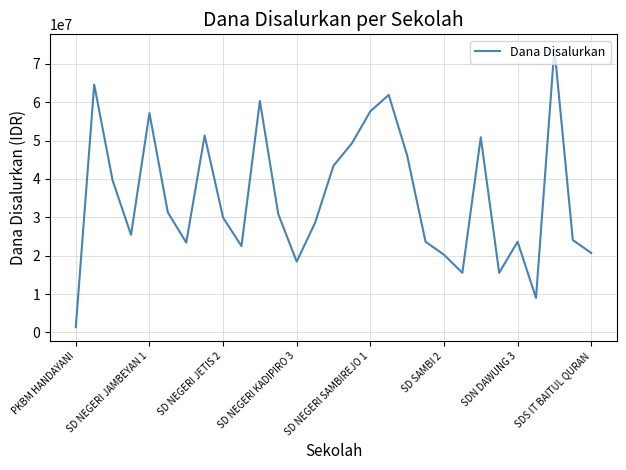

What is the difference between the maximum and minimum values?

72675000